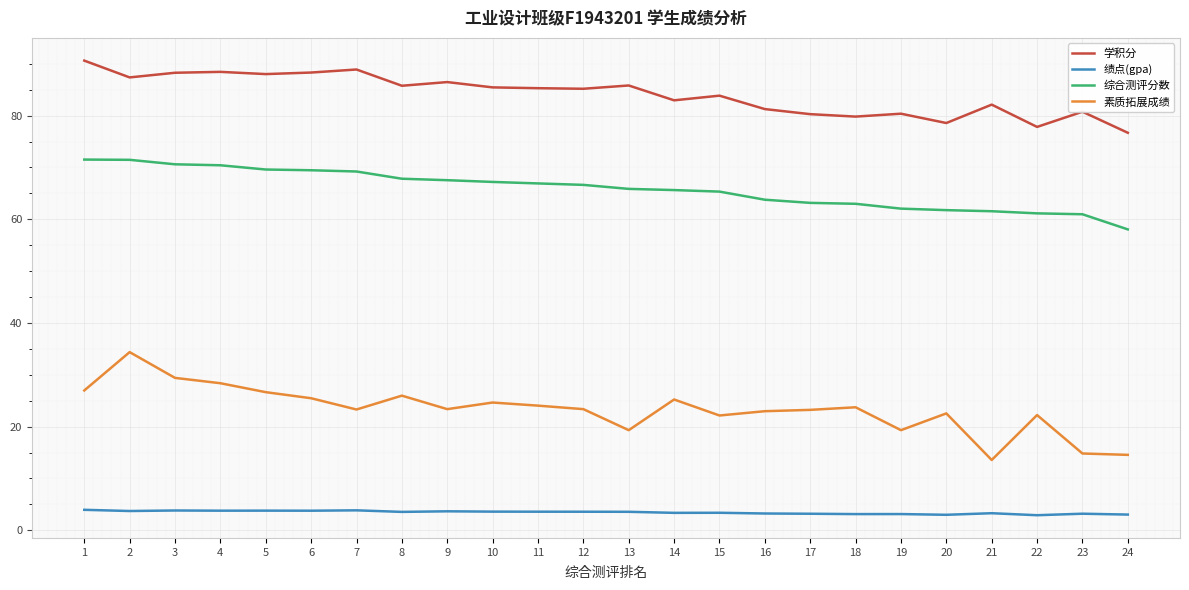

How many lines are shown in the chart?

4